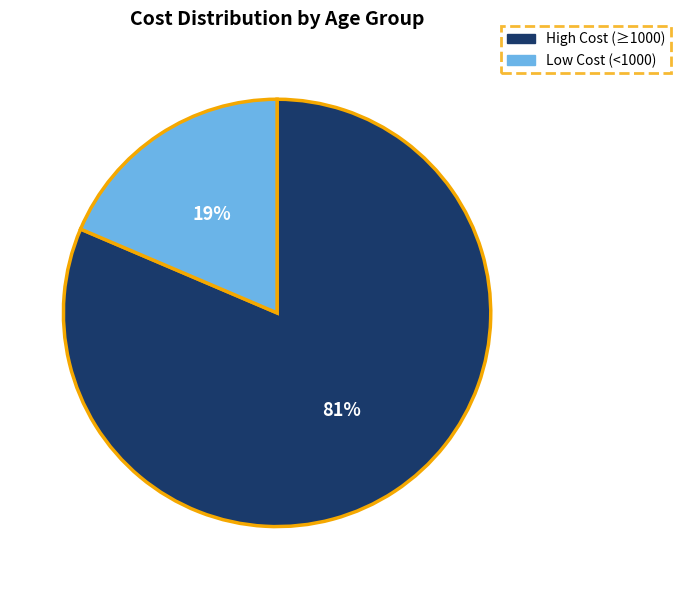

Which category has the biggest portion of the pie?

High Cost (≥1000)